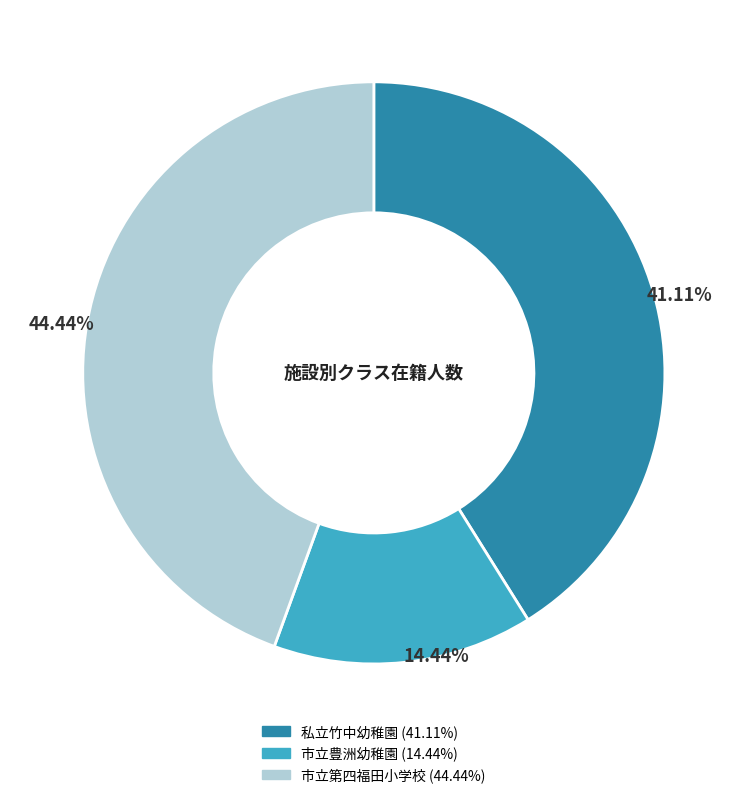

Between 私立竹中幼稚園 and 市立第四福田小学校, which is larger?

市立第四福田小学校